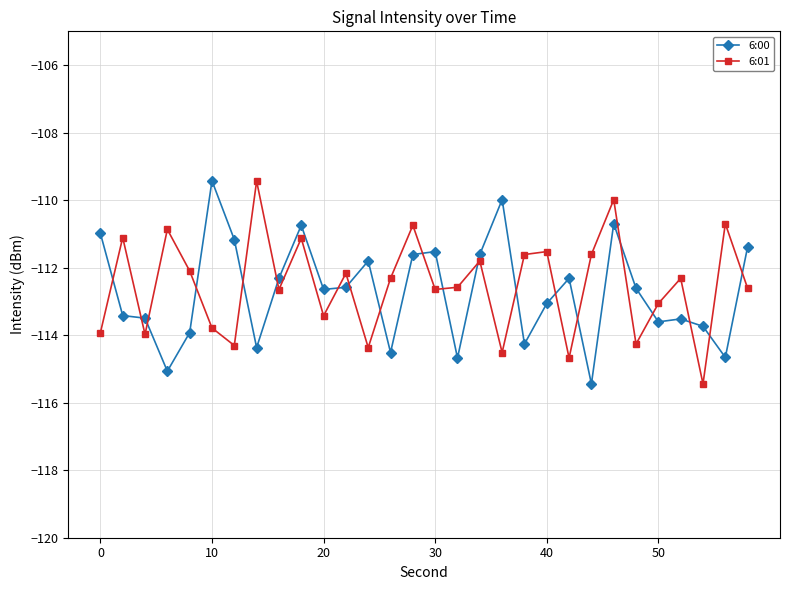

What is the sum of all 6:00 values?

-3381.2